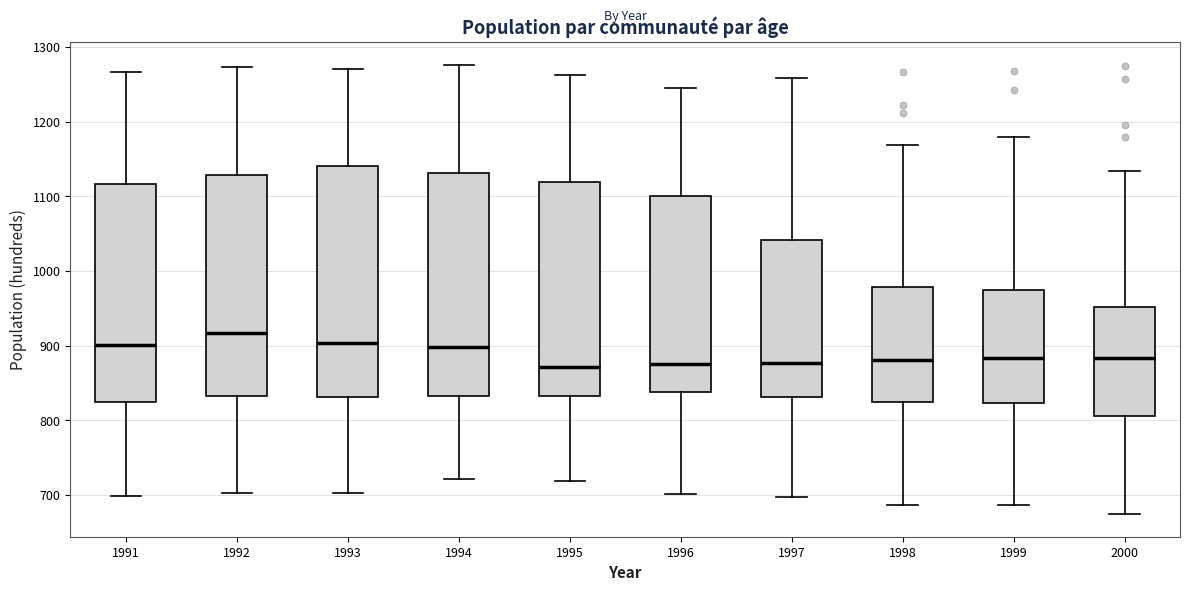

Which box is the tallest, from its lower edge to its upper edge?

1993